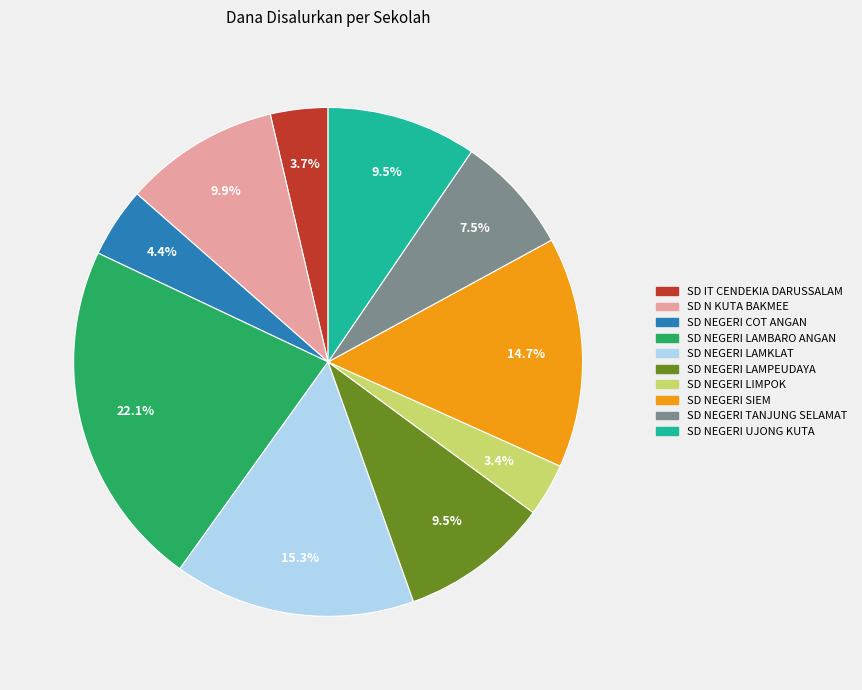

Which category has the biggest portion of the pie?

SD NEGERI LAMBARO ANGAN